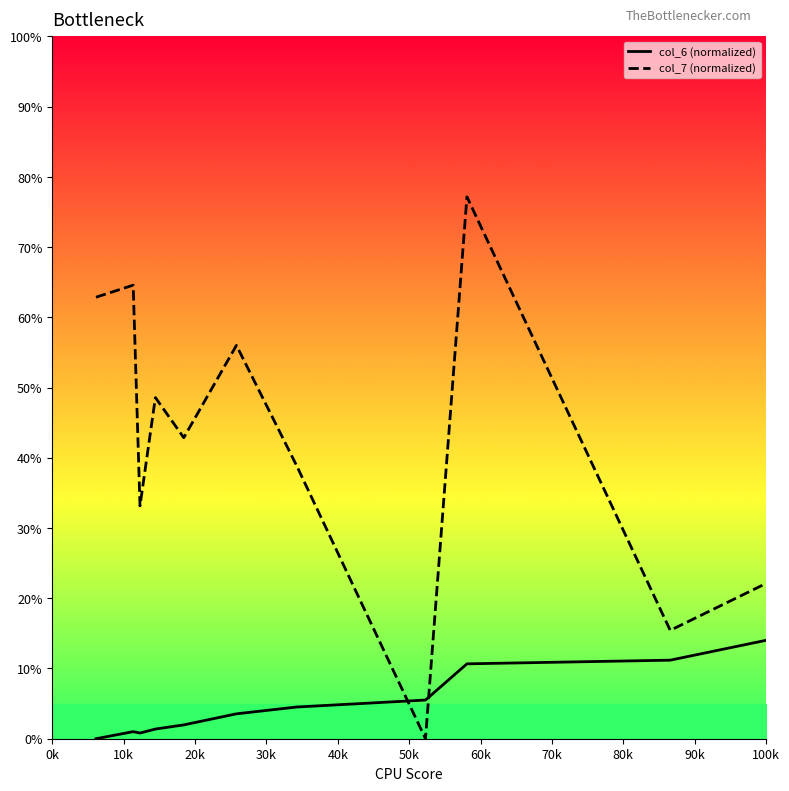

How many interior local valleys does the col_7 (normalized) series have?

4